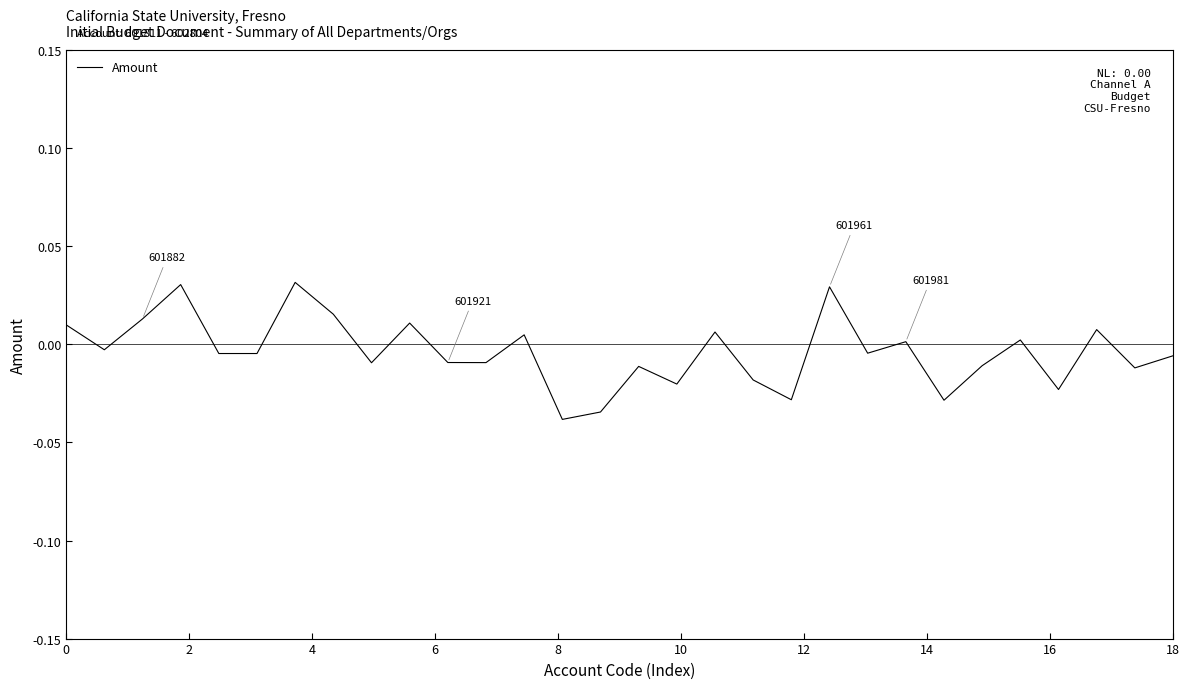

Does the chart have visible grid lines?

No